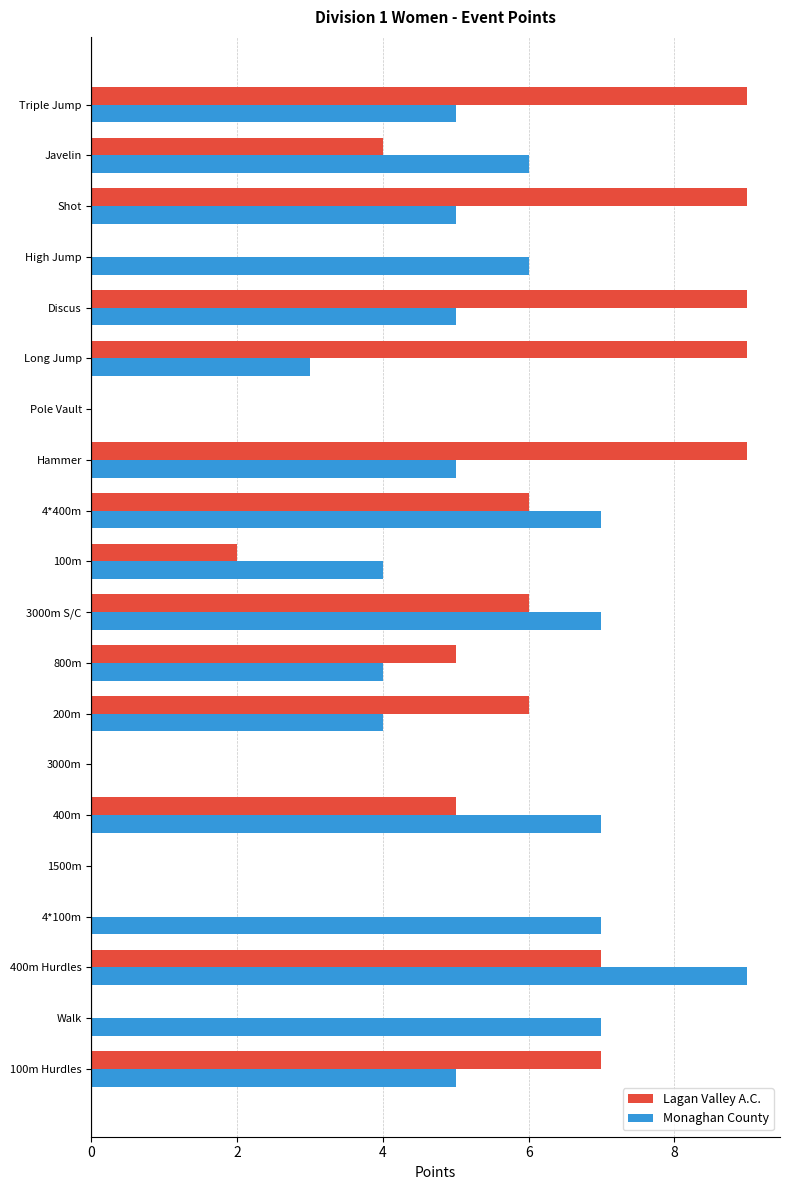

The value of Lagan Valley A.C. at 200m is 6. True or false?

True